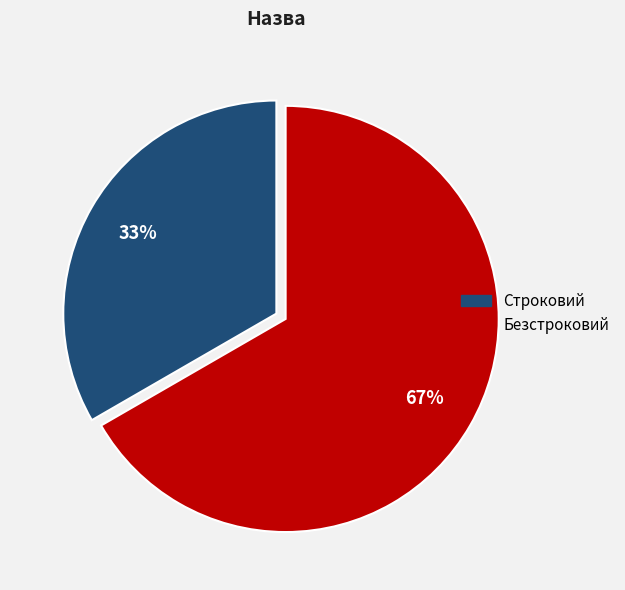

To the nearest percent, what is the average slice percentage?

50%